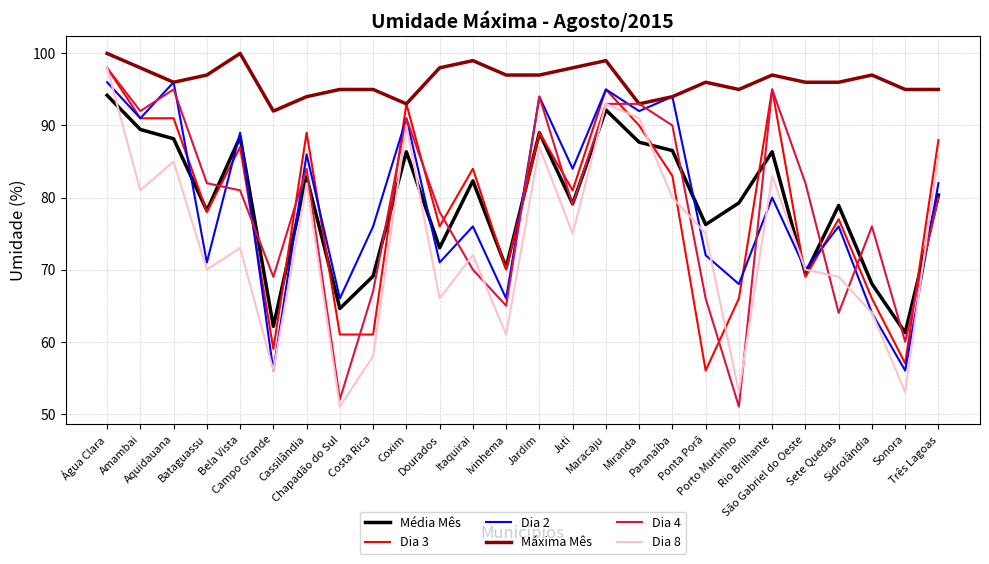

What is the difference between the maximum and minimum values in the Máxima Mês series?

8.0